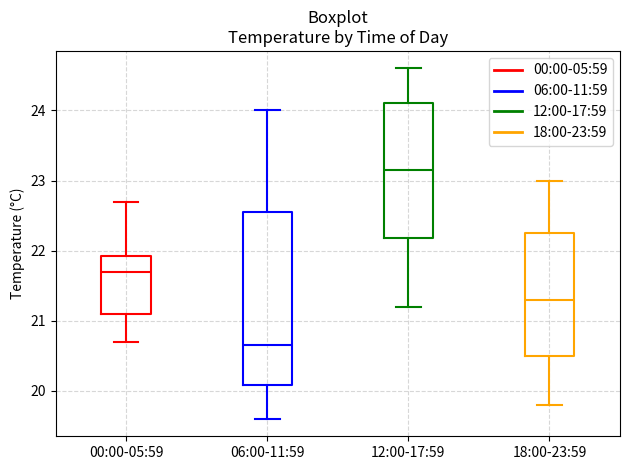

Which box's median line is the lowest?

06:00-11:59